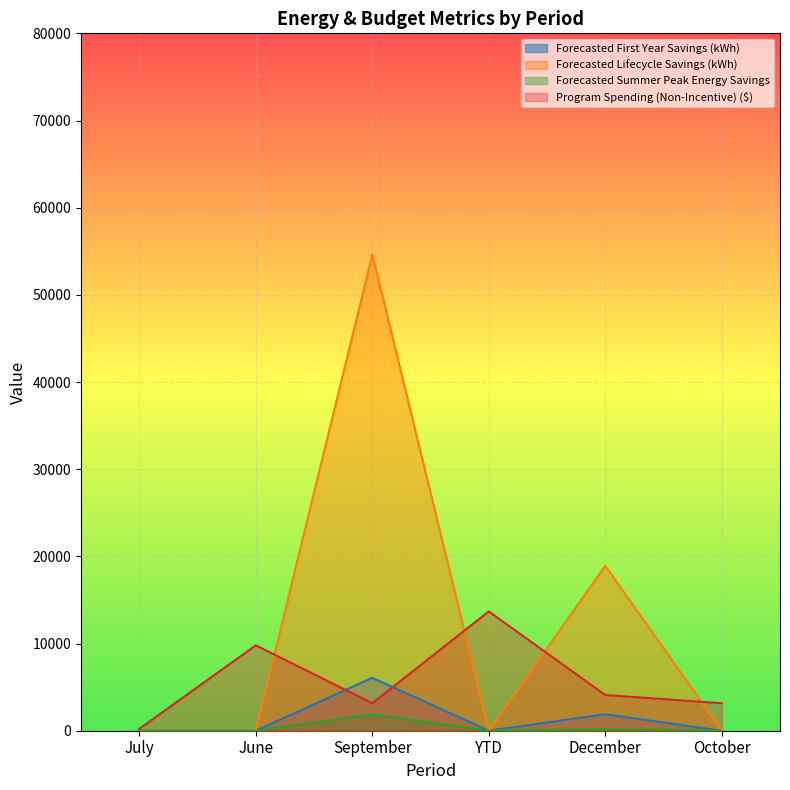

Which category has the lowest value in the Forecasted First Year Savings (kWh) series?

July